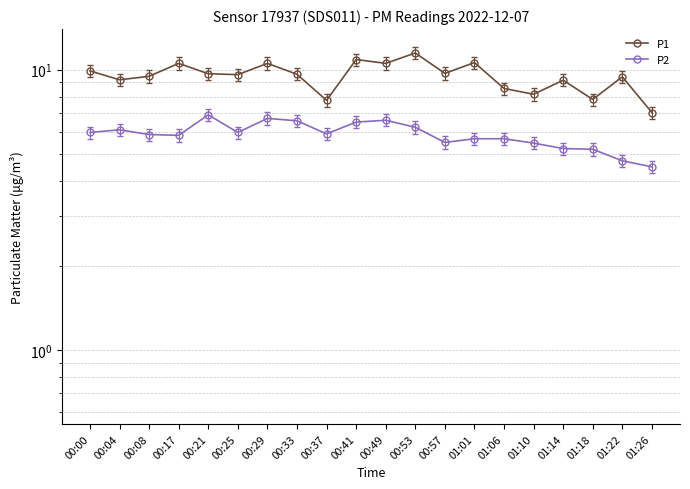

List the series in order of their overall mean, highest first.

P1, P2